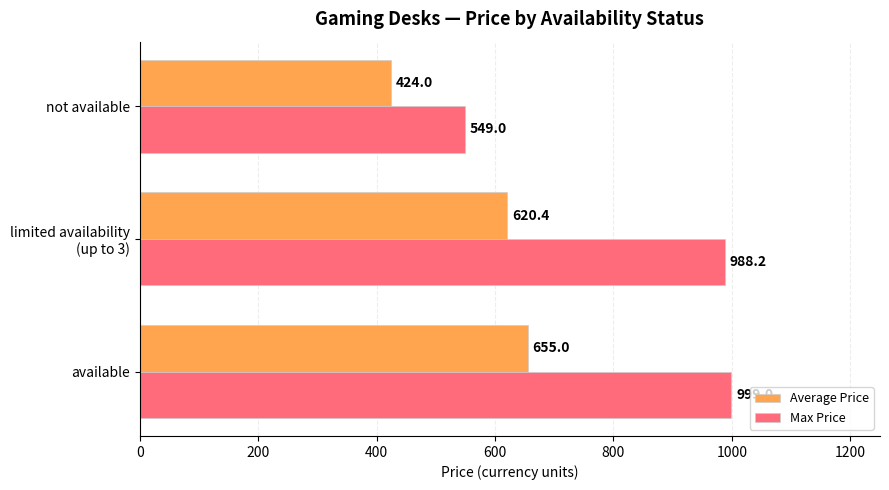

What is the average value of the Average Price series?

566.5